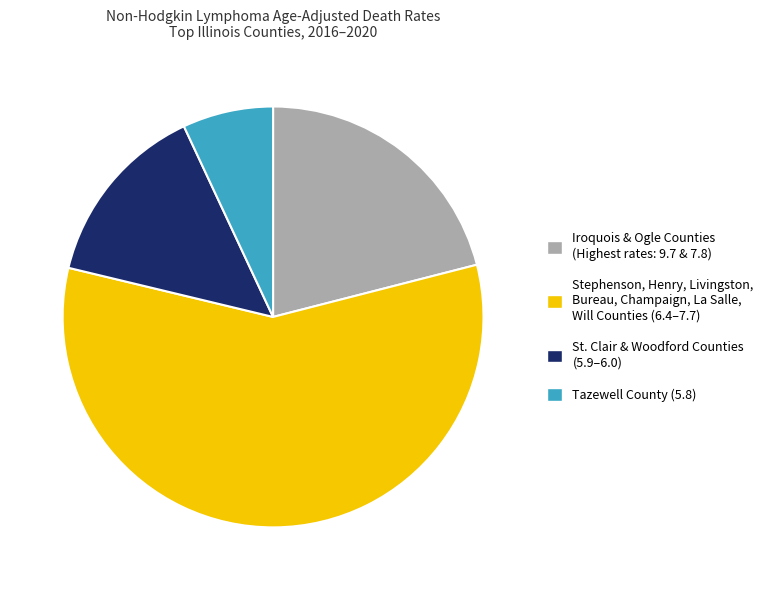

Between Iroquois & Ogle Counties (Highest rates: 9.7 & 7.8) and St. Clair & Woodford Counties (5.9–6.0), which is larger?

Iroquois & Ogle Counties (Highest rates: 9.7 & 7.8)